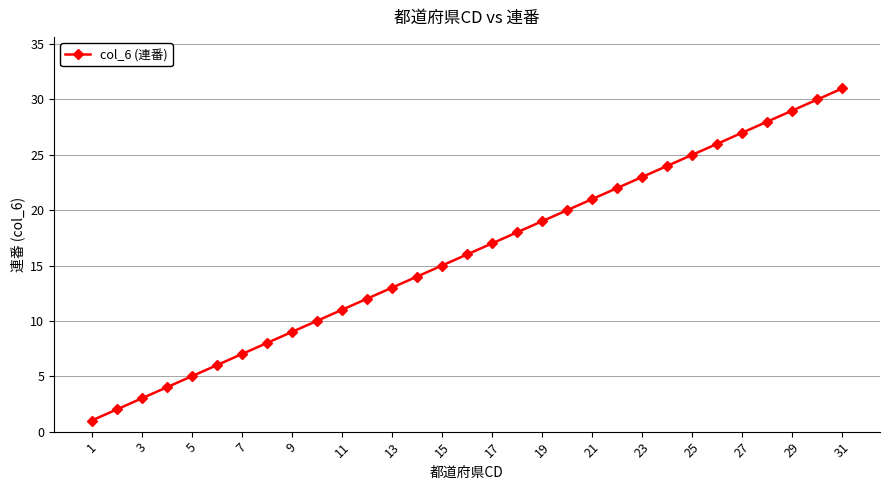

True or false: there are more than 2 points higher than both neighbors.

False